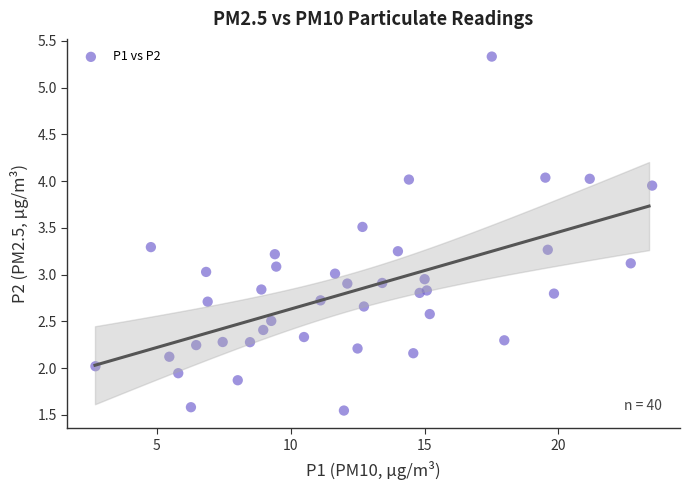

What is the range of X values (max minus min)?

20.8